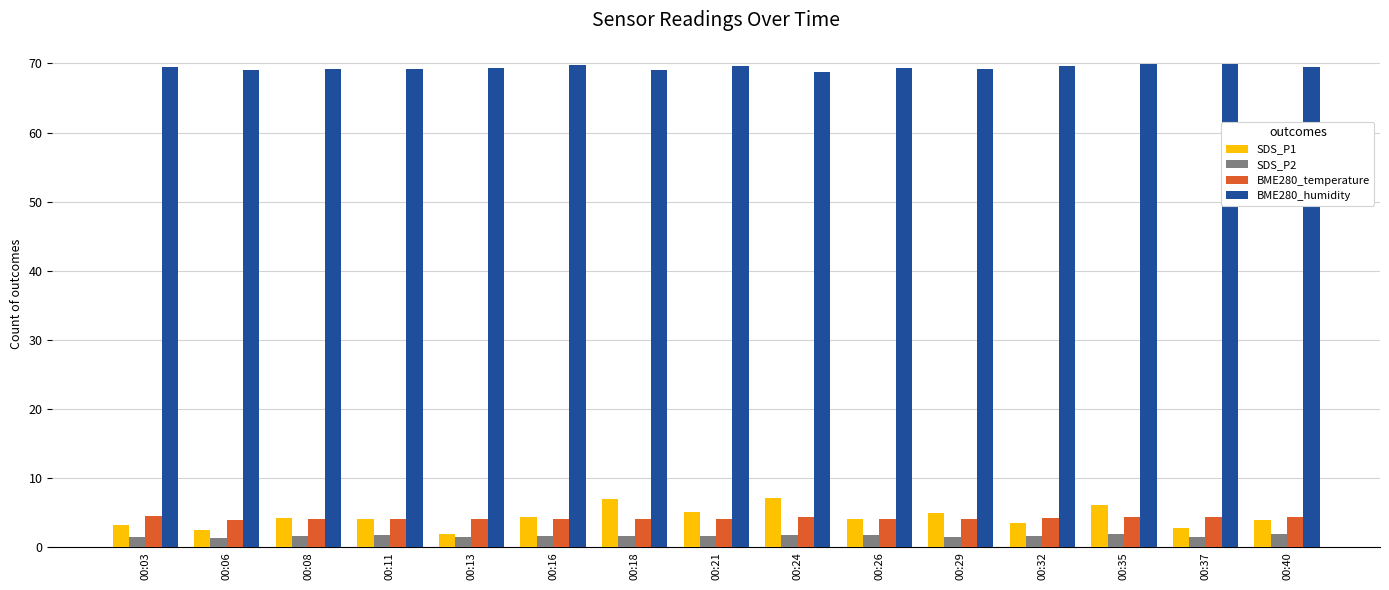

What is the difference between the maximum and minimum values in the BME280_humidity series?

1.2